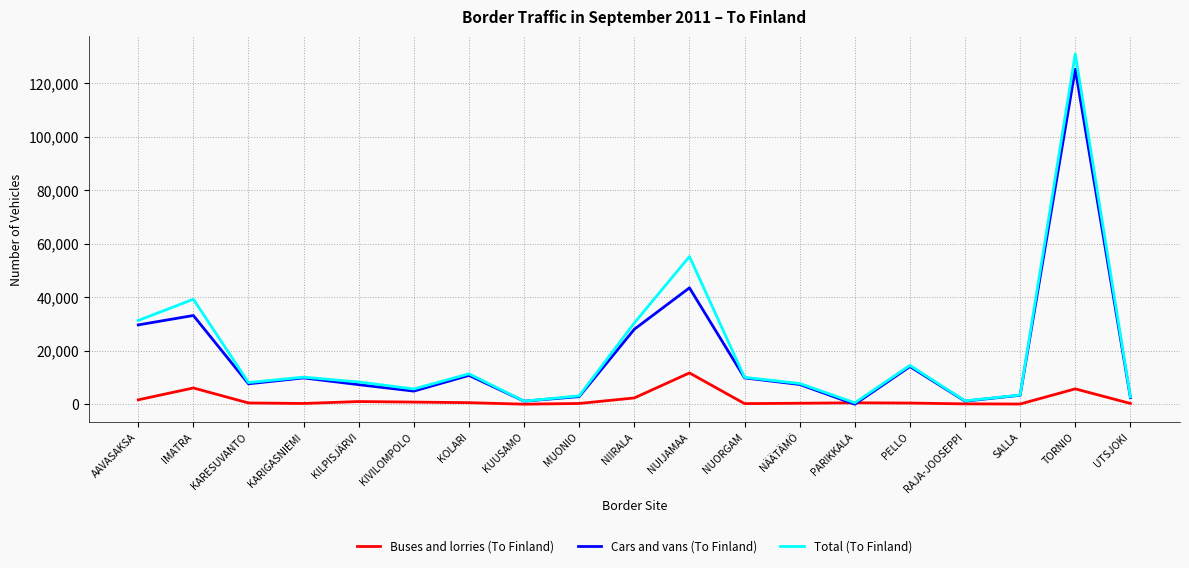

True or false: Buses and lorries (To Finland) has a value of 5742 at TORNIO.

True